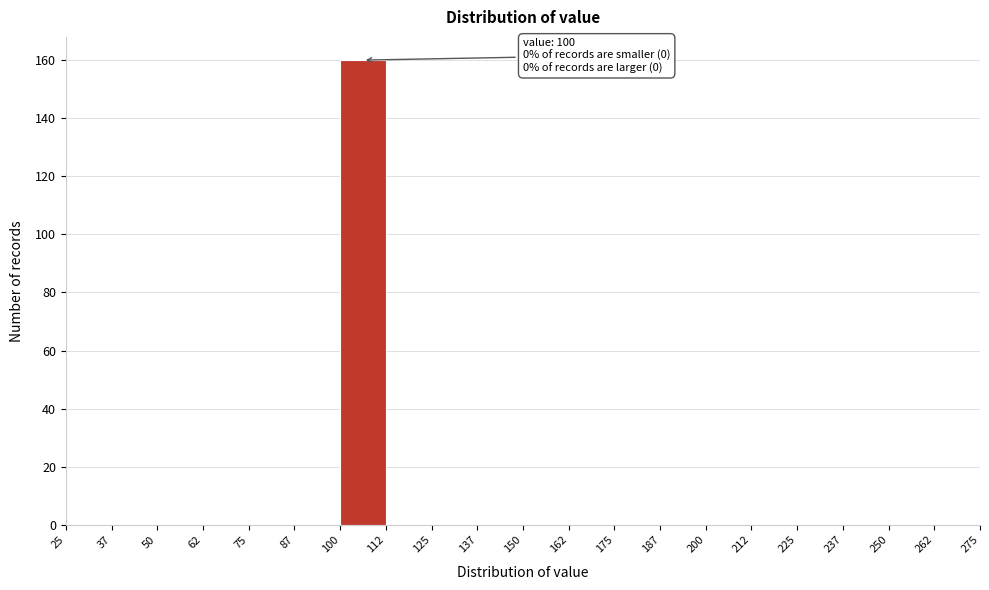

Which range on the x-axis has the tallest bar?

100 to 112